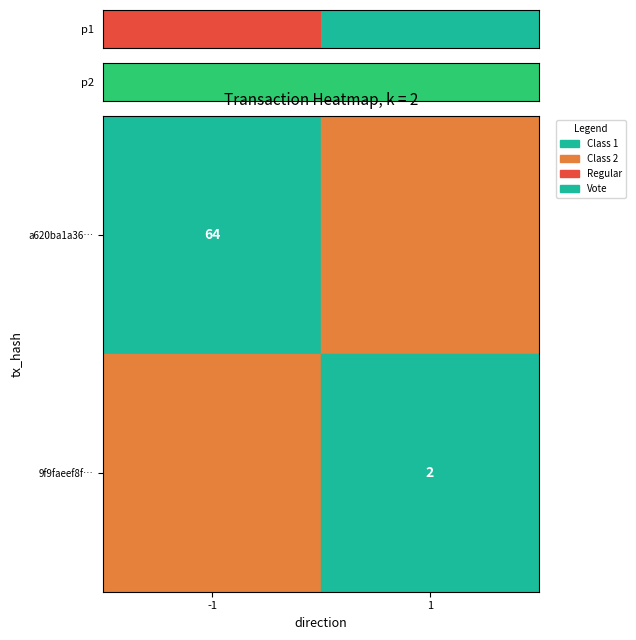

Is it true that 9f9faeef8f… equals 2 at 1?

True